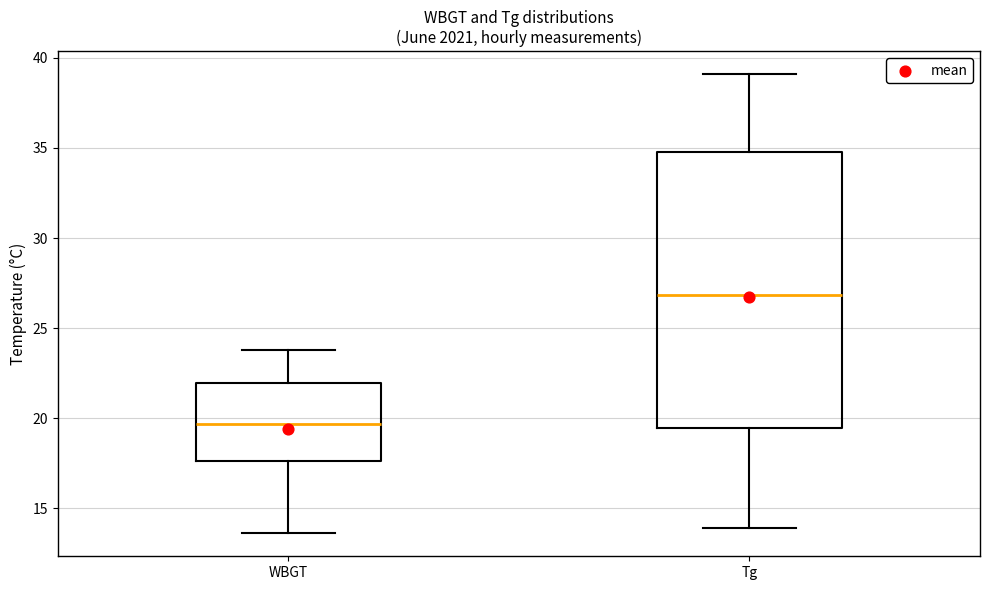

Reading left to right, read every box against the y-axis: the position of its median line, the range the box covers, and the ends of its whiskers. The values are not printed on the chart, so give them approximately, as read against the axis.

WBGT: median 19.5, box 17.5 to 22.0, whiskers 13.5 to 24.0
Tg: median 27.0, box 19.5 to 35.0, whiskers 14.0 to 39.0